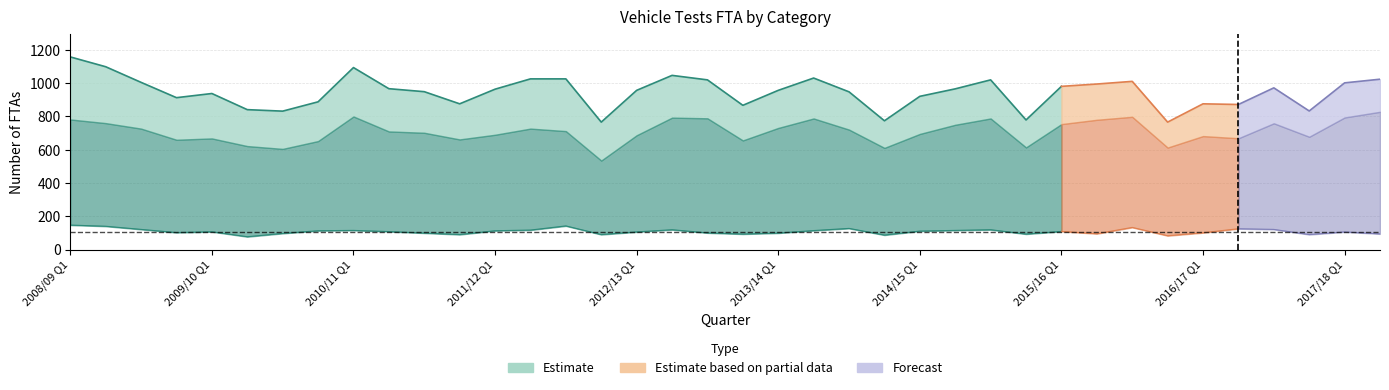

Reading right to left, extract all data points from this chart.

Private Car: 828	794	678	759	669	682	613	798	780	754	614	788	750	695	611	721	788	731	656	789	793	687	535	712	727	690	662	702	710	800	652	605	622	668	660	727	760	782
LGV: 94	106	90	121	125	101	83	133	95	109	93	119	115	111	87	127	114	99	93	100	119	106	90	142	117	113	90	99	108	115	113	97	77	107	102	121	140	147
HGV: 53	54	29	43	39	49	34	38	58	60	34	55	51	50	40	63	61	73	63	60	72	74	70	79	99	80	59	81	78	94	60	61	86	94	73	87	99	114
Trailers: 24	13	13	29	14	19	18	18	32	21	16	31	26	24	20	23	33	22	25	41	29	34	41	44	35	43	37	40	35	45	31	31	28	31	44	33	46	57
Omnibus: 4	7	6	3	6	6	2	10	5	7	6	5	5	9	3	1	5	7	6	7	5	11	6	10	11	11	4	3	7	6	7	1	5	2	4	5	3	7
Total: 1024	1002	833	972	872	876	766	1011	995	981	779	1020	966	921	774	948	1031	957	867	1020	1047	957	766	1026	1026	964	876	949	967	1094	888	832	841	938	913	1005	1099	1158